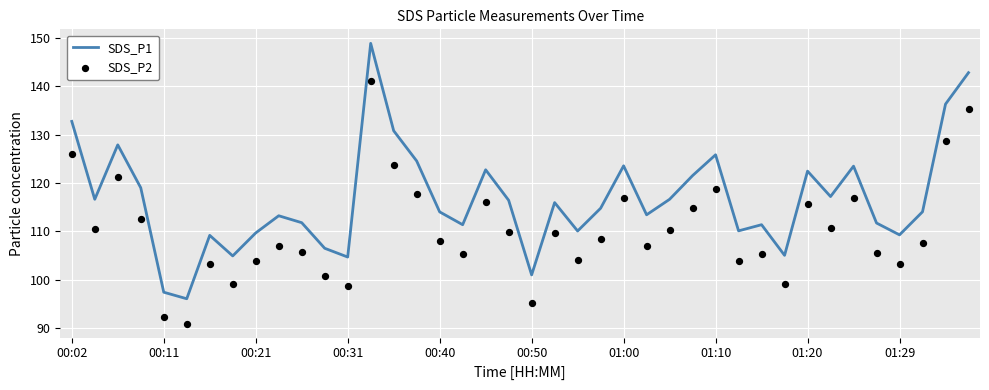

What are all the series names shown in the legend?

SDS_P1, SDS_P2